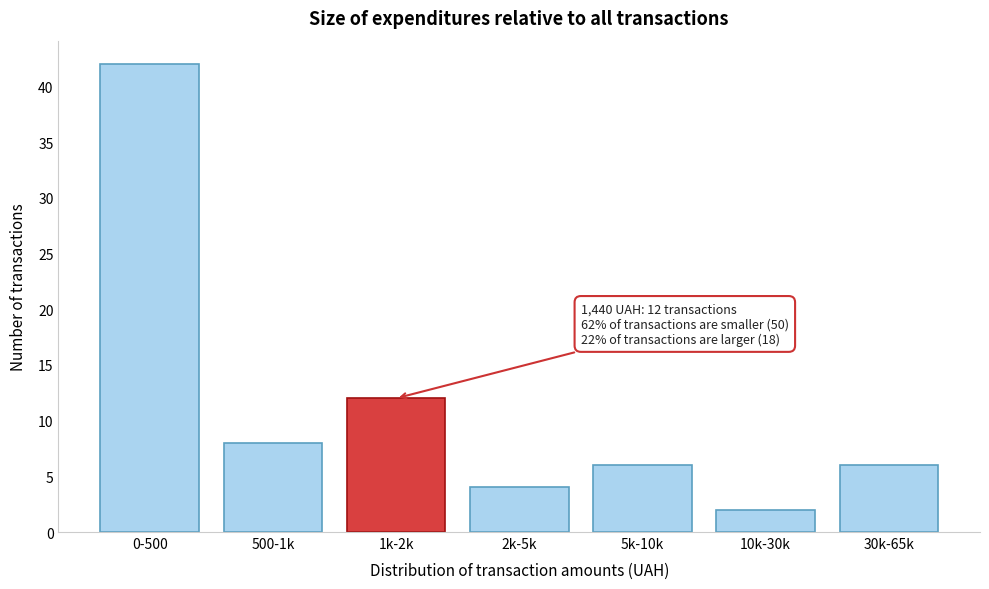

Reading left to right, what are all the values shown in this chart?

42	8	12	4	6	2	6